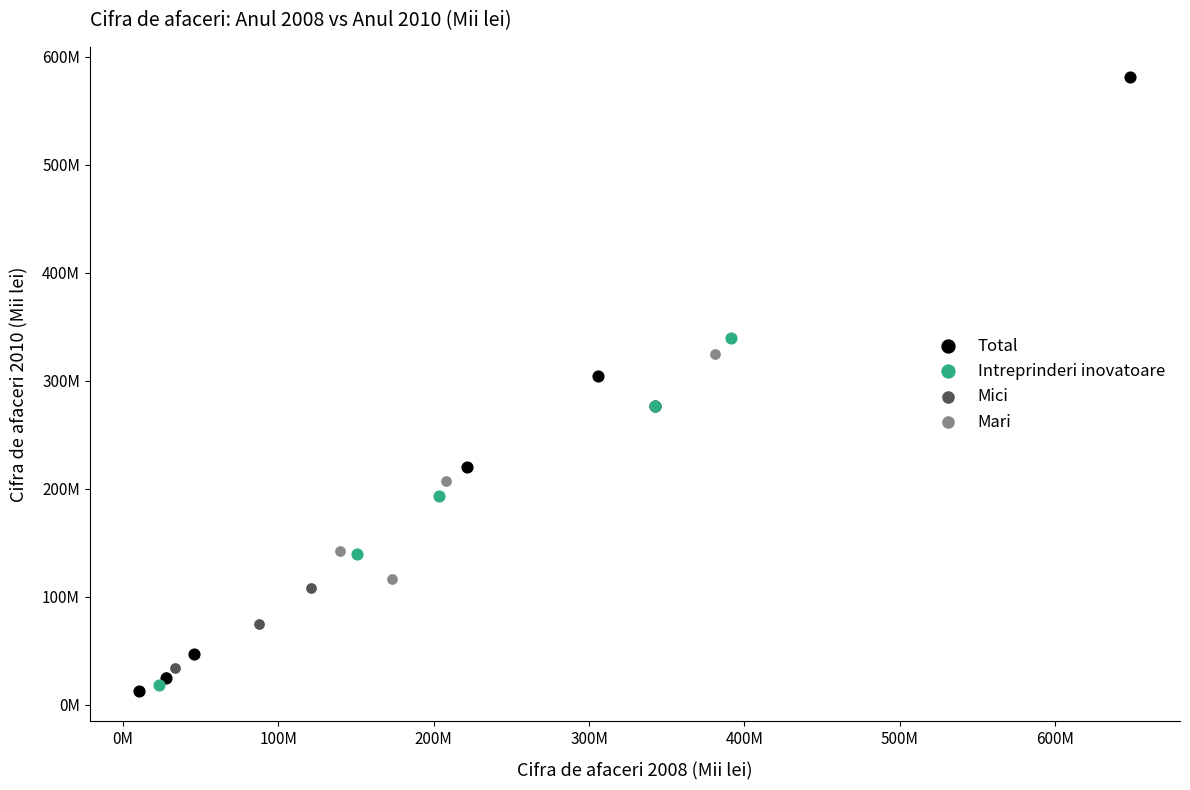

Which series has the largest Y range (max minus min)?

Total